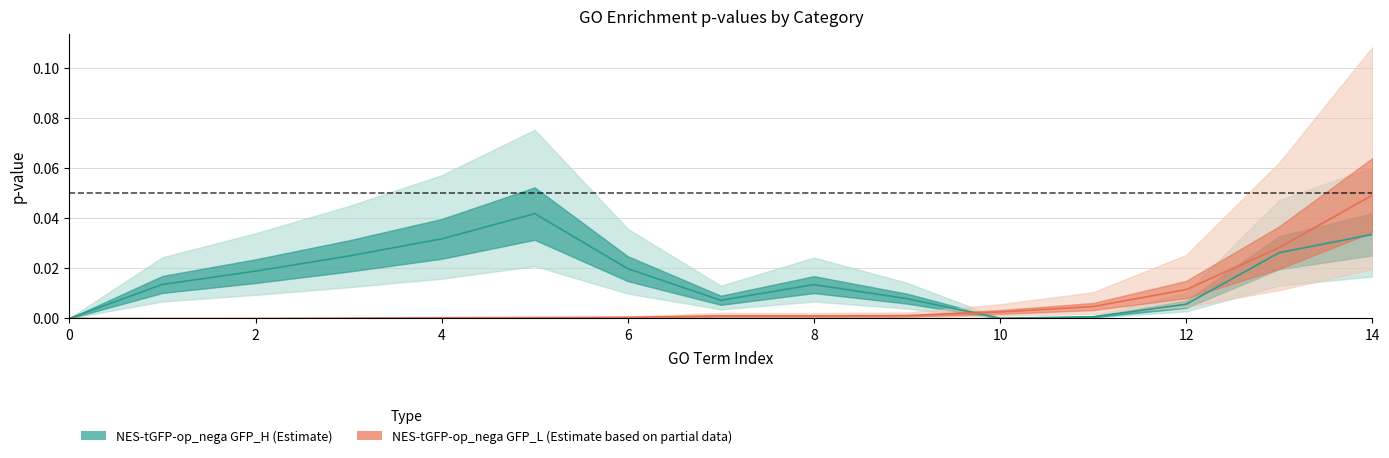

At which category does the chart reach its peak across all series?

14